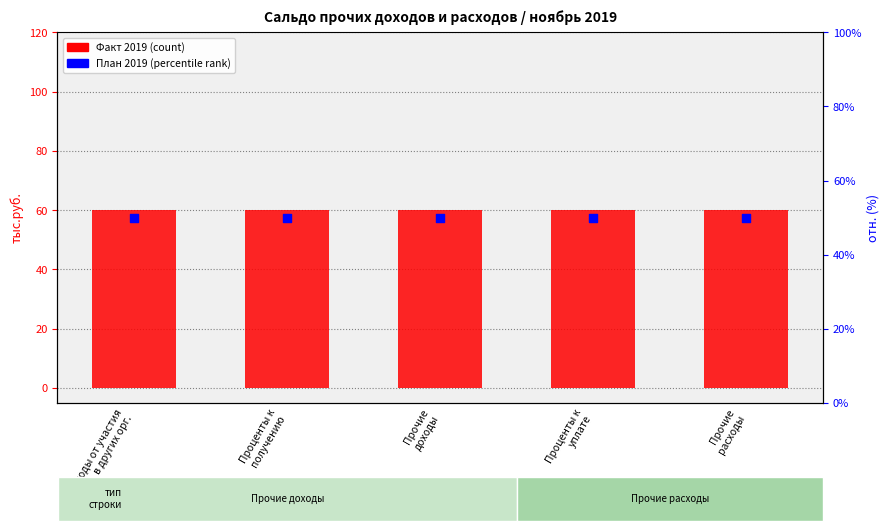

Is the value of Факт 2019 (count) at Проценты к
уплате greater than the value of План 2019 (percentile rank) at Проценты к
уплате?

Yes